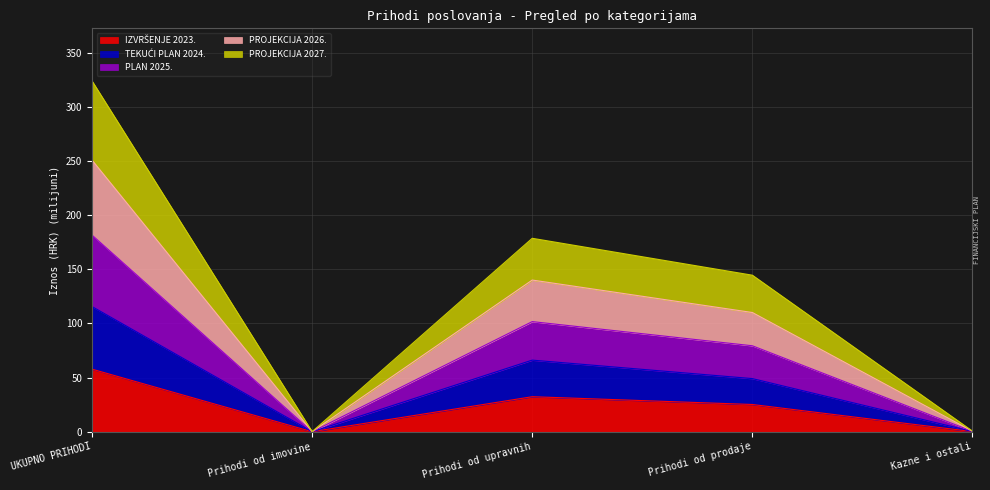

What is the total value across all series at Kazne i ostali?

0.6